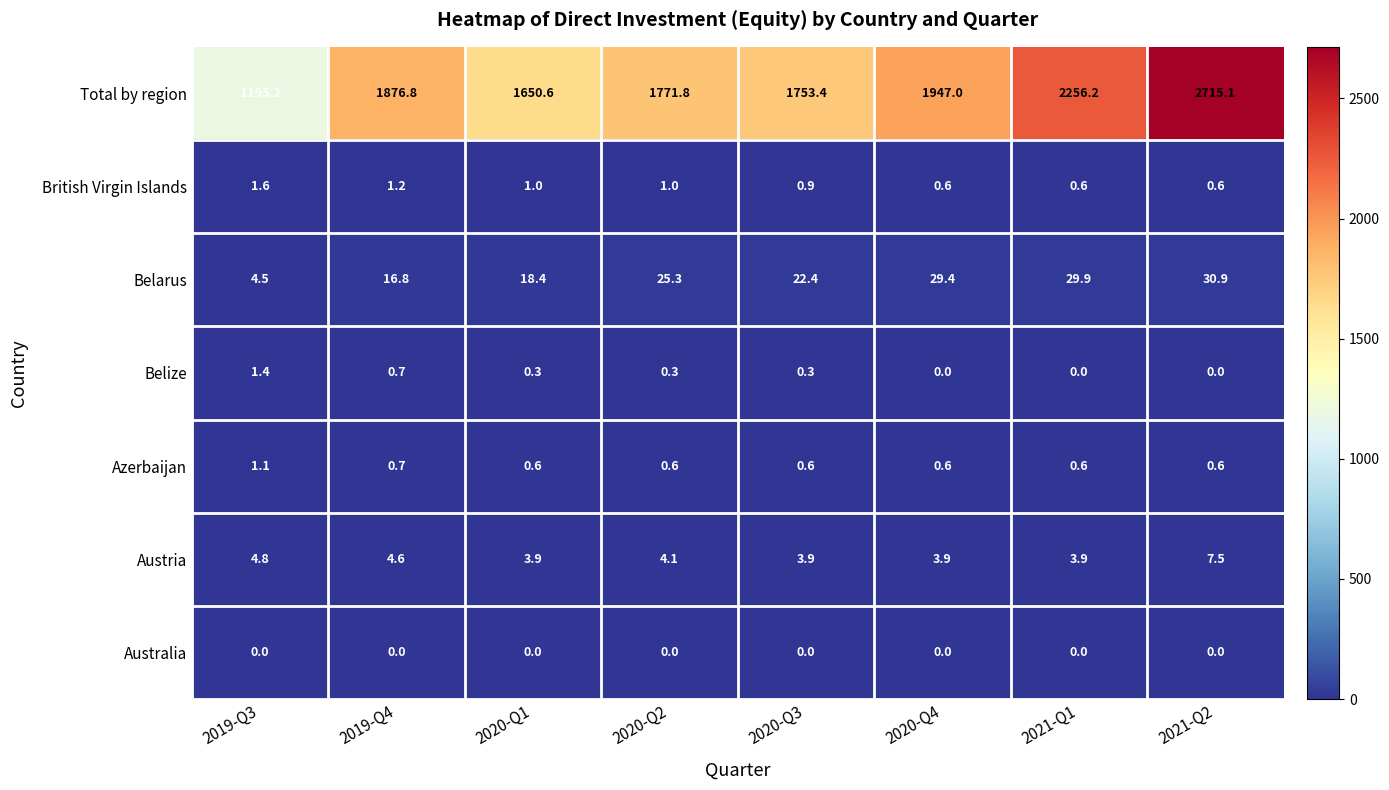

At how many categories does at least one series exceed 2440?

1